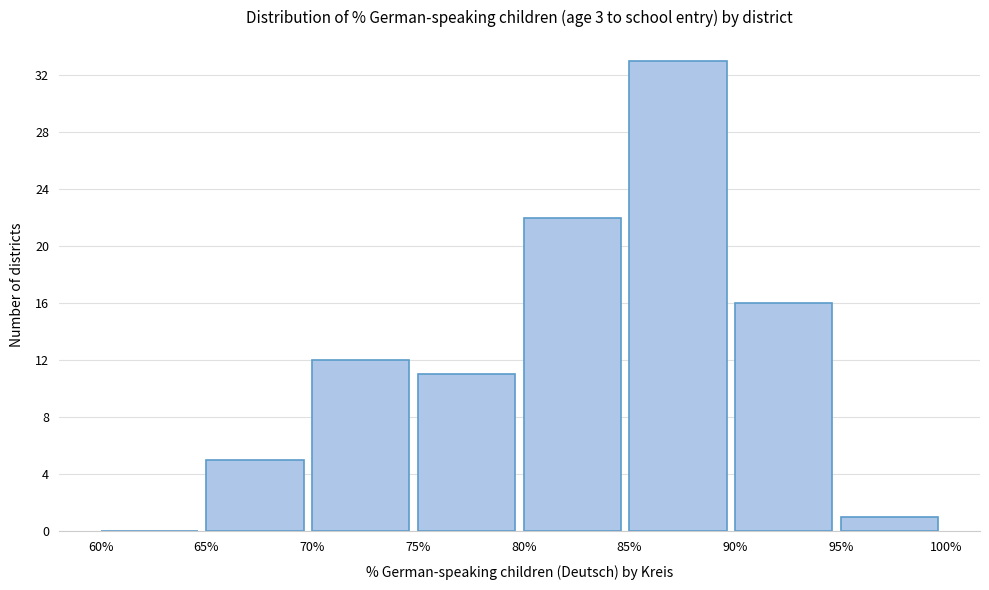

Which range on the x-axis has the tallest bar?

85% to 90%